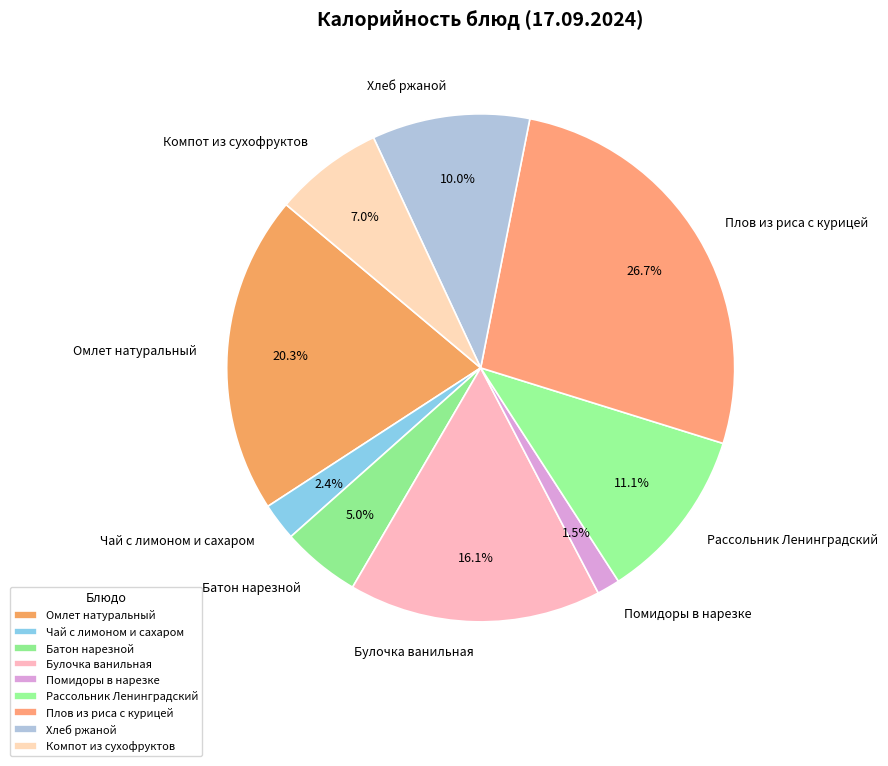

The Чай с лимоном и сахаром slice represents 2% of the pie. True or false?

True